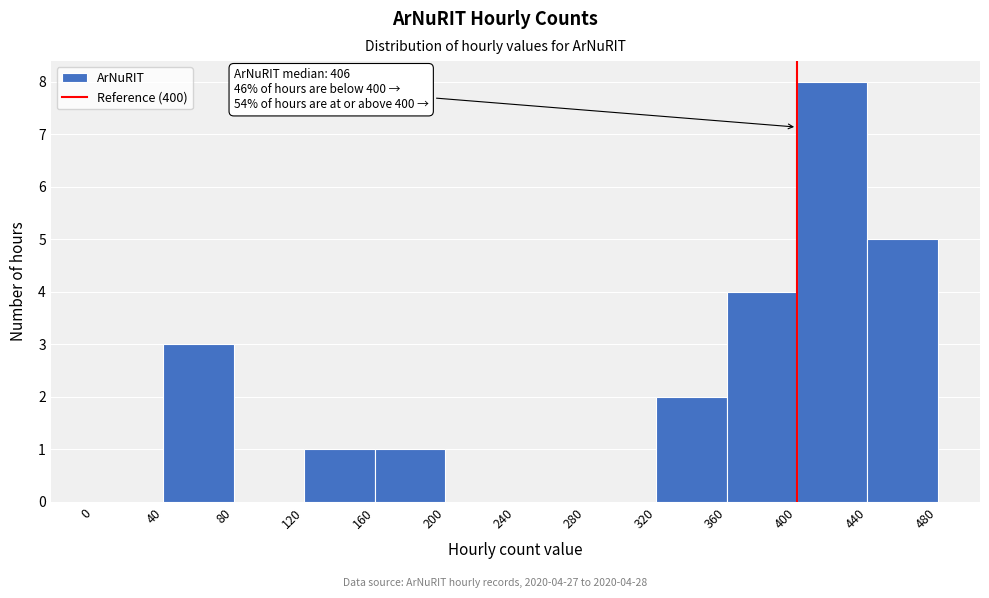

Over which range of the x-axis is the bar tallest?

400 to 440